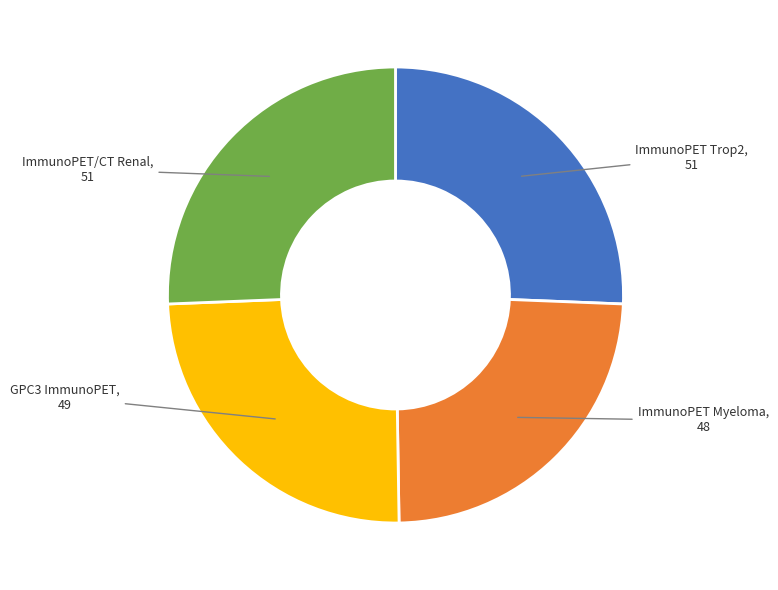

Is there a majority slice in this chart?

No